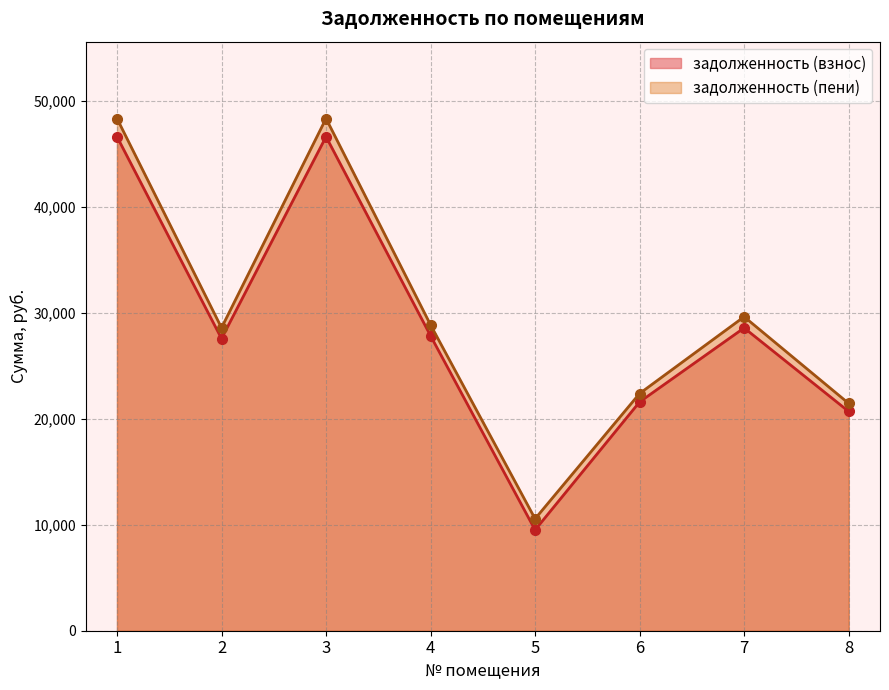

Does the chart display data point markers on the line(s)?

Yes